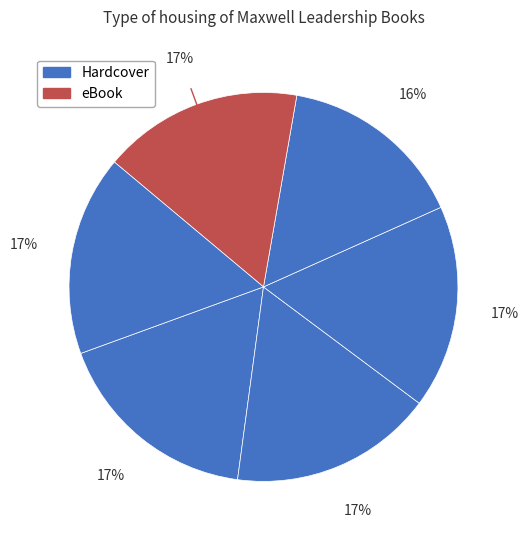

Count the number of slices in the pie.

6